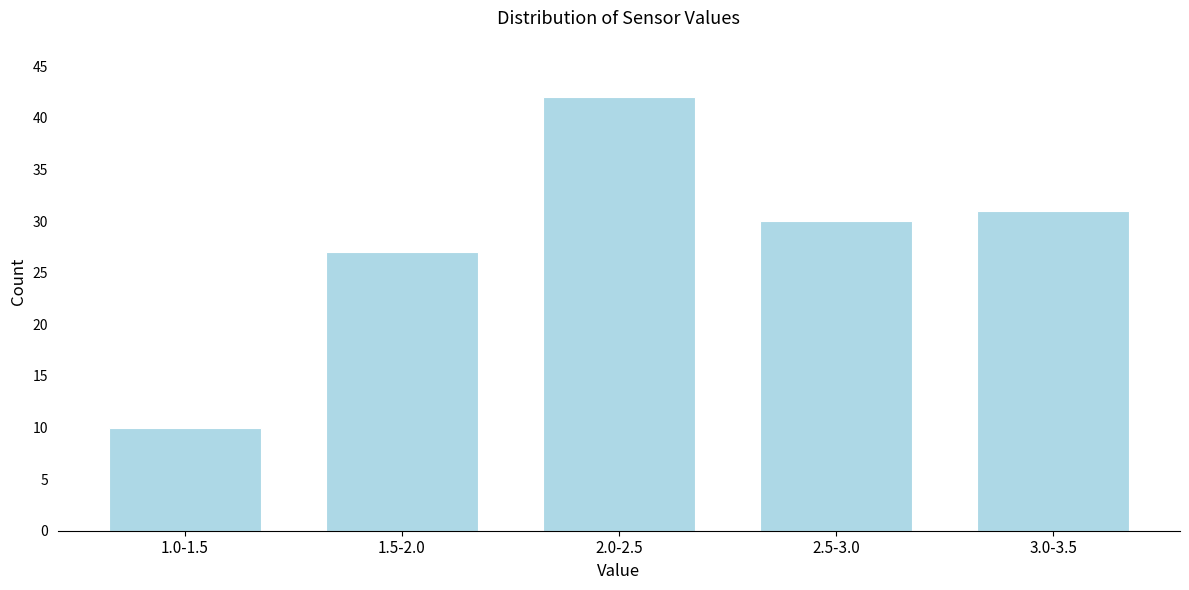

Reading right to left, what are all the values shown in this chart?

3.0-3.5=31	2.5-3.0=30	2.0-2.5=42	1.5-2.0=27	1.0-1.5=10